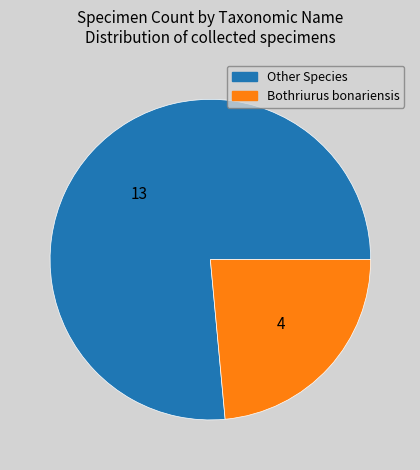

Which has a higher value, Bothriurus bonariensis or Other Species?

Other Species